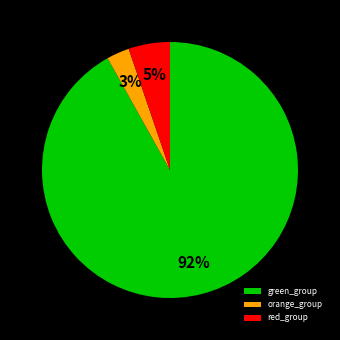

To the nearest percent, what is the difference between the red_group and orange_group slice percentages?

2%